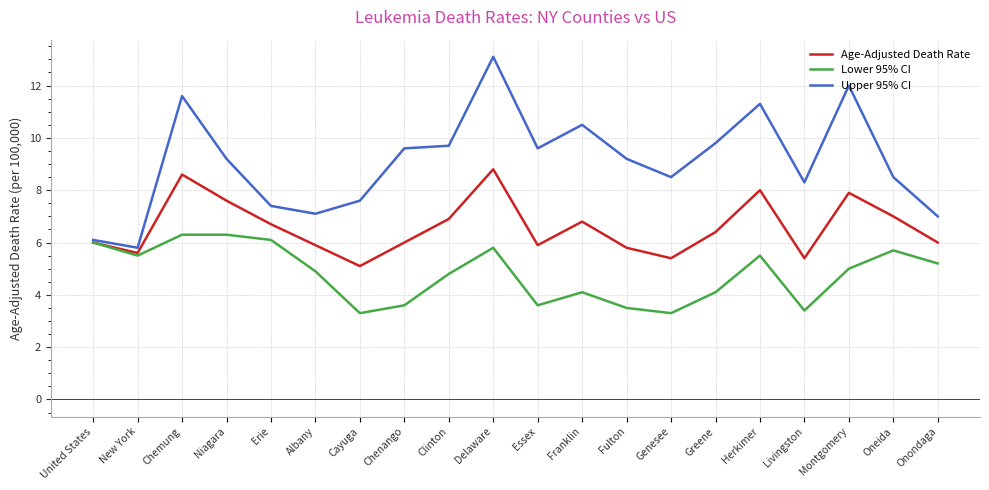

Which series changed the most between Livingston and Montgomery?

Upper 95% CI